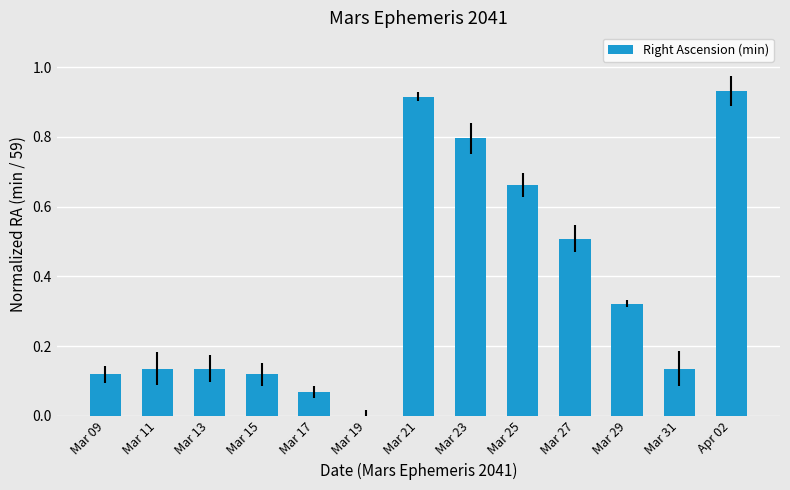

The chart shows a value of 0.5 at Mar 27. True or false?

True